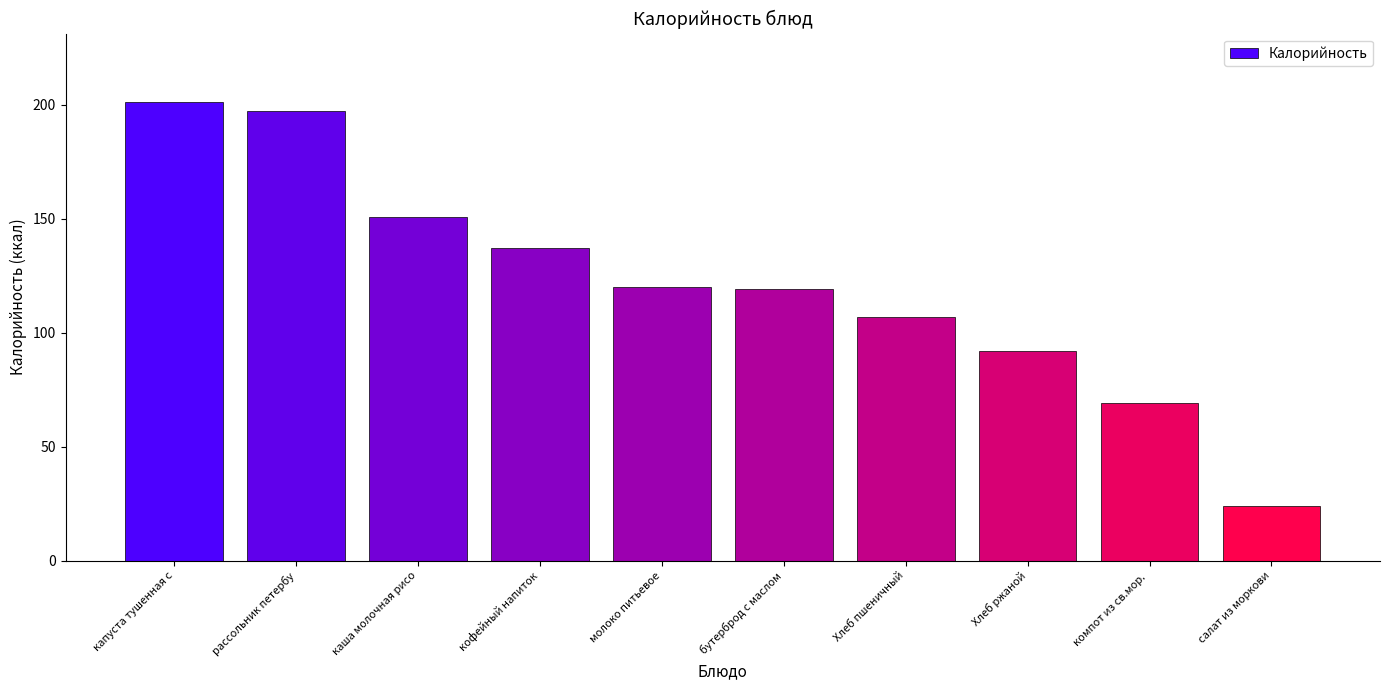

Which category has the lowest value across all series?

салат из моркови